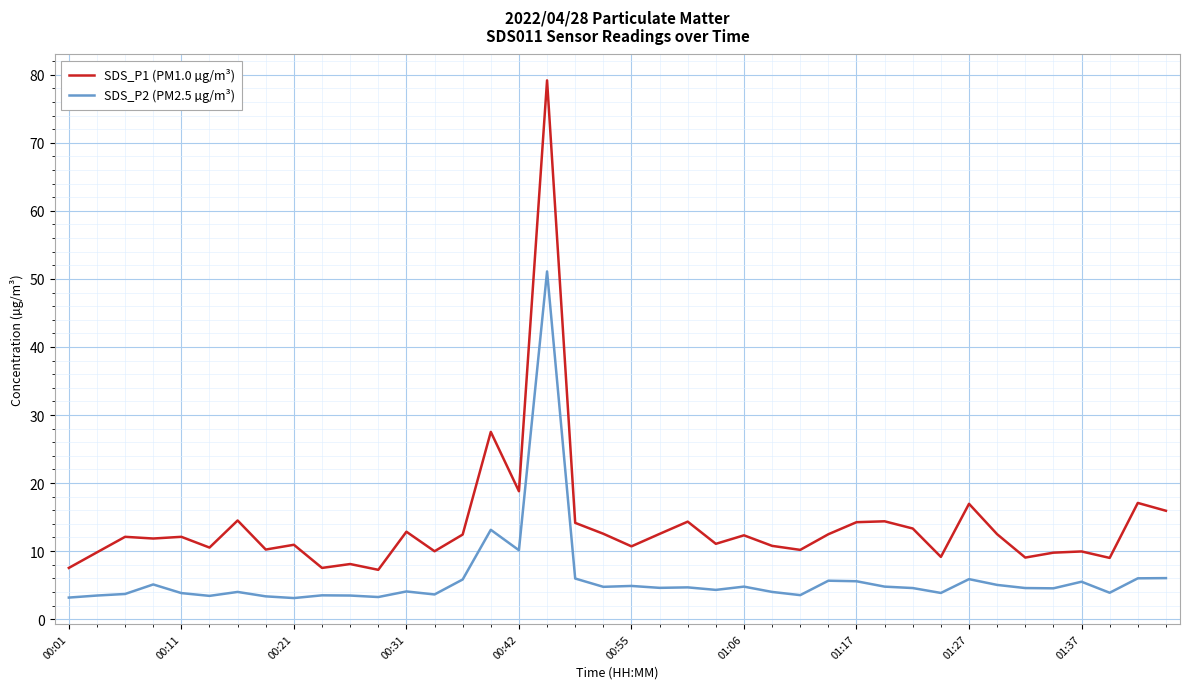

Is this an area chart (filled region under the line)?

No